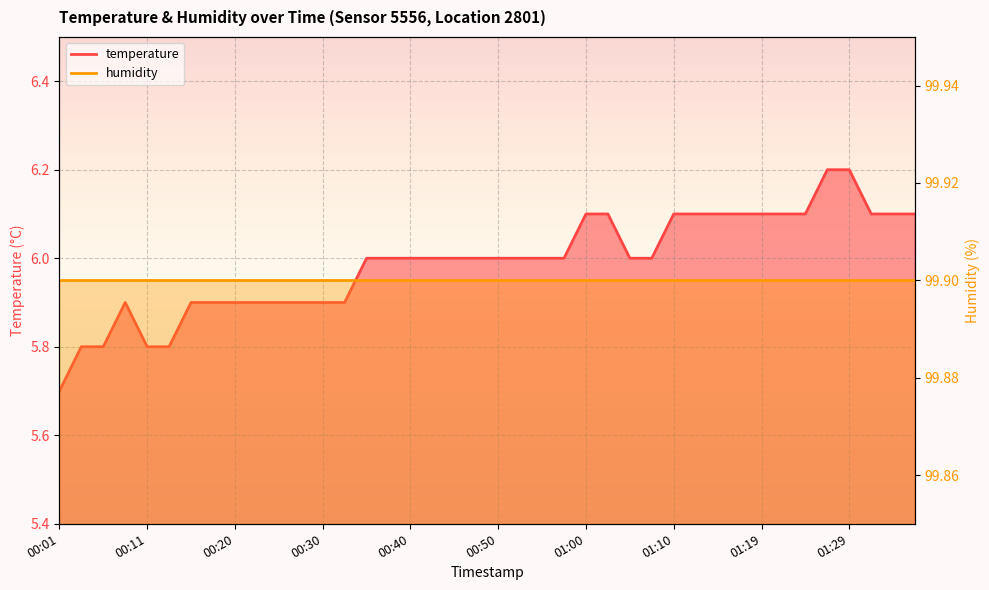

What is the difference between the maximum and minimum values?

0.5